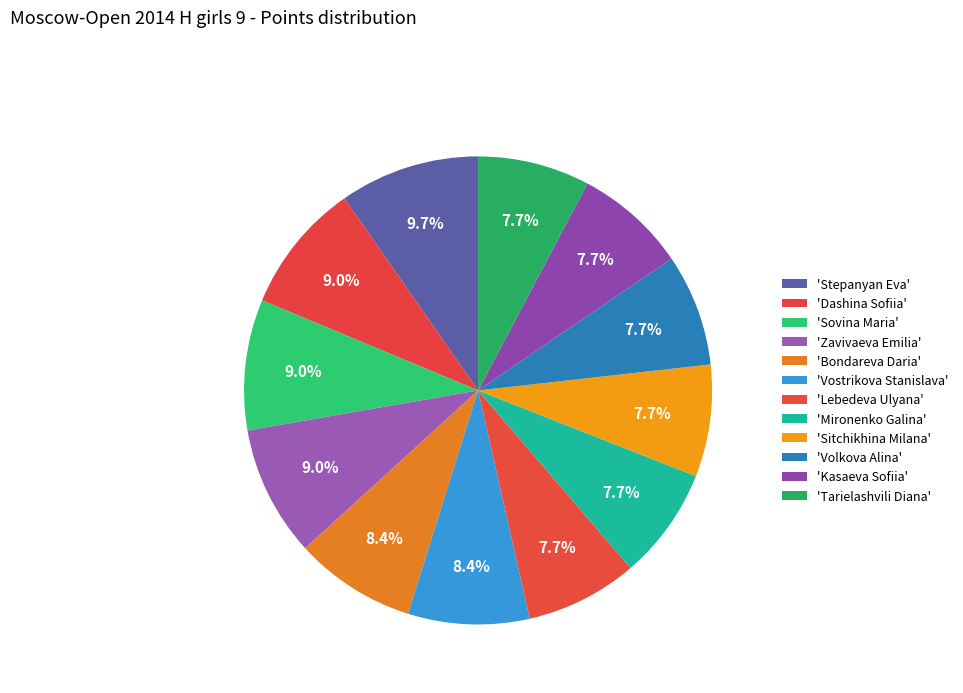

Count the number of slices in the pie.

12